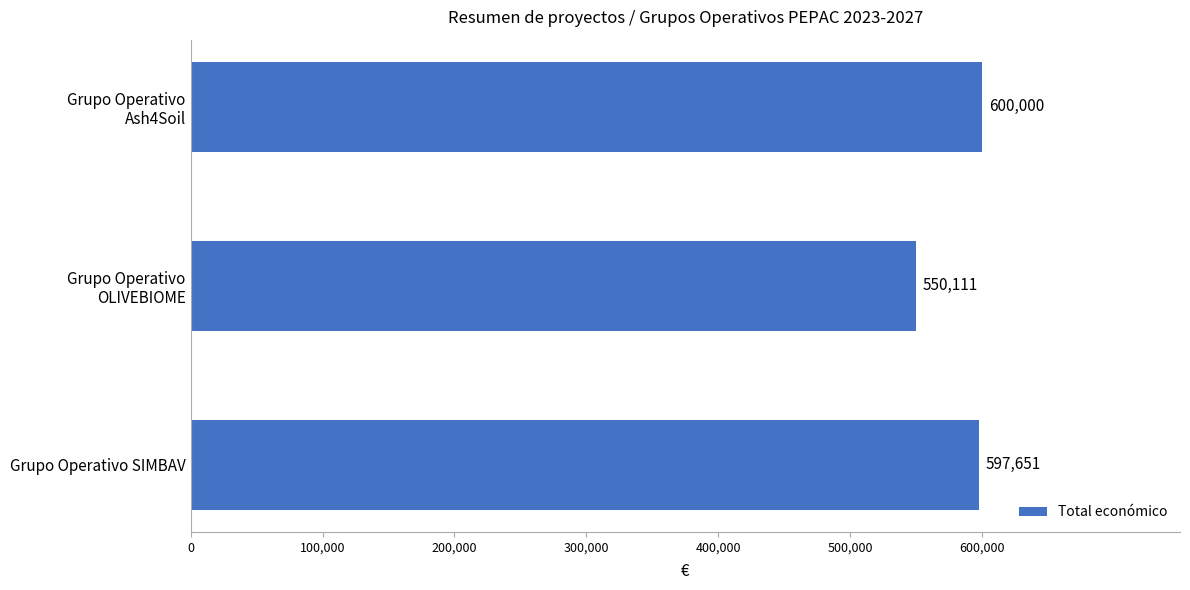

At which category does the chart reach its peak across all series?

Grupo Operativo
Ash4Soil